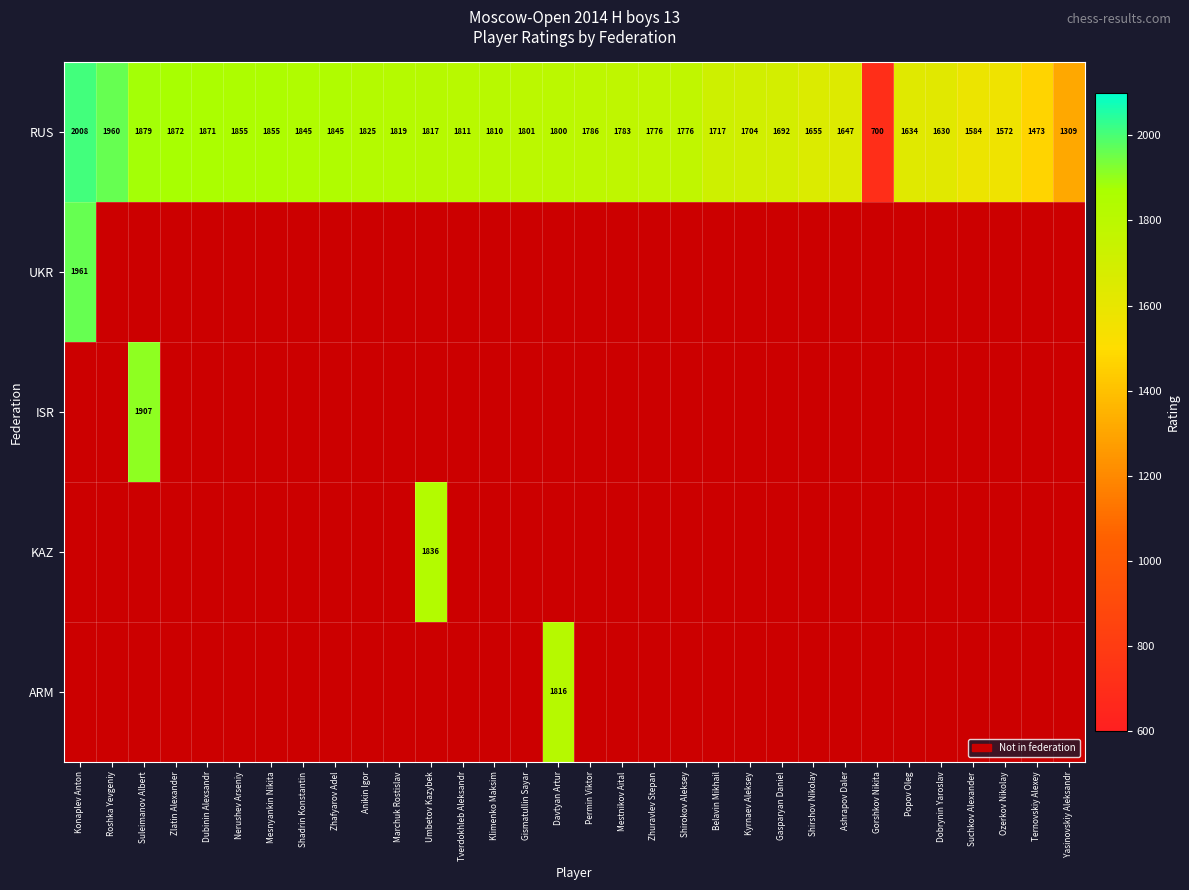

At how many categories does at least one series exceed 1638?

25